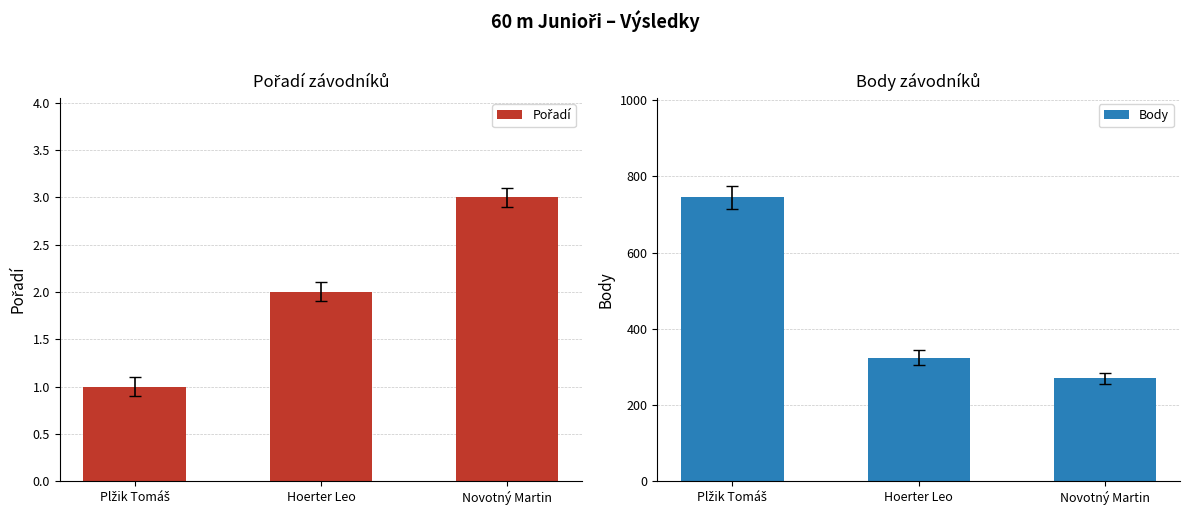

What is the lowest value of the Body series?

270